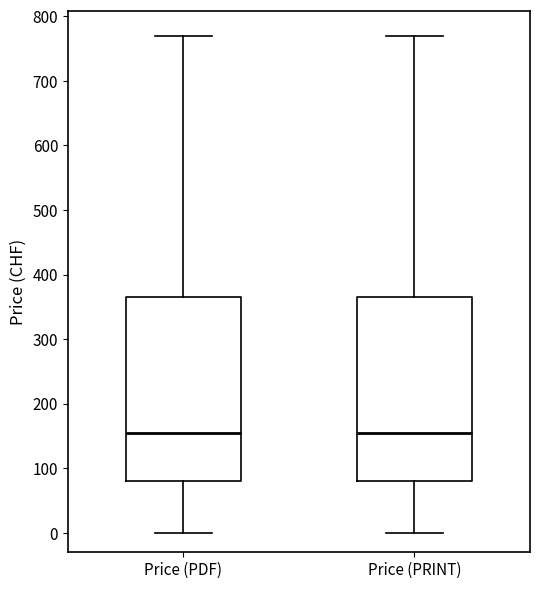

Where is the lower edge of the box for Price (PRINT) on the y-axis? The values are not printed on the chart, so give them approximately, as read against the axis.

80